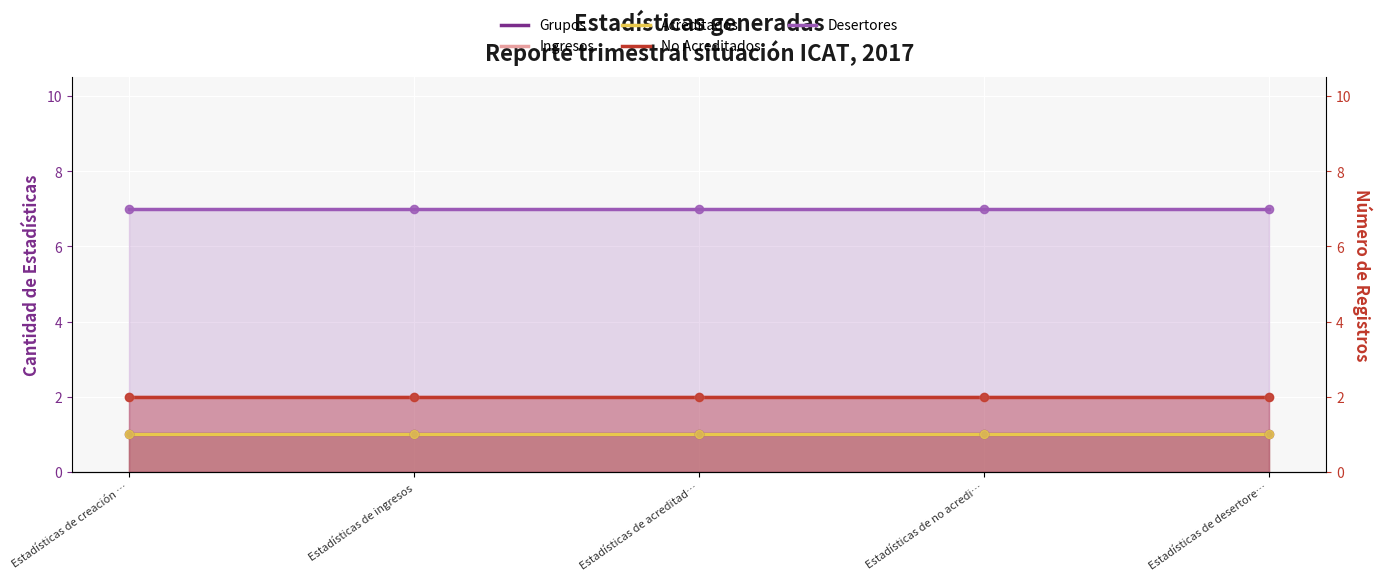

Which series has the widest spread of Y values?

Grupos